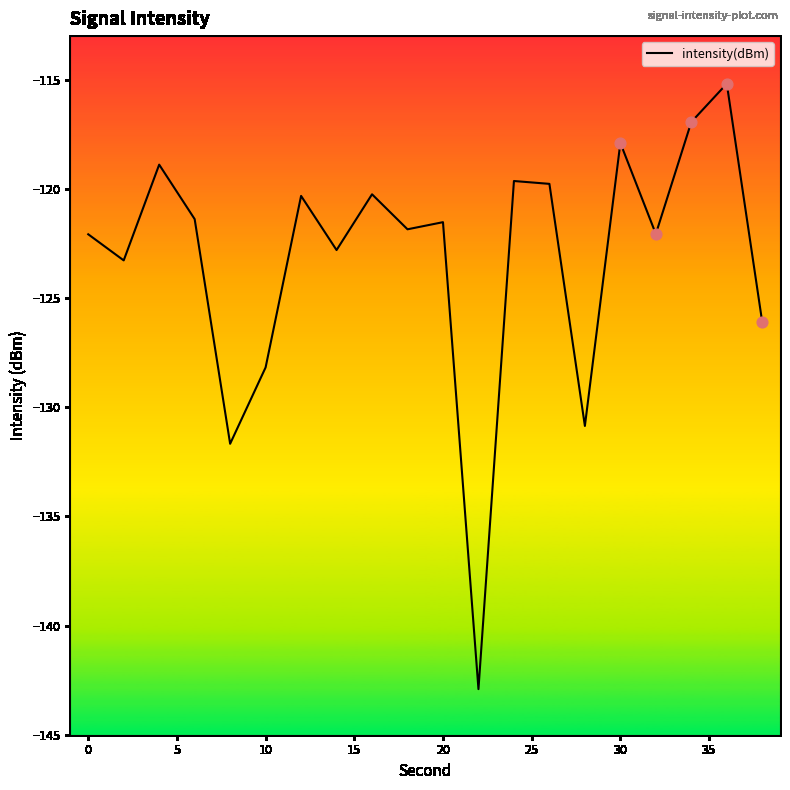

What is the difference between the maximum and minimum values?

27.7